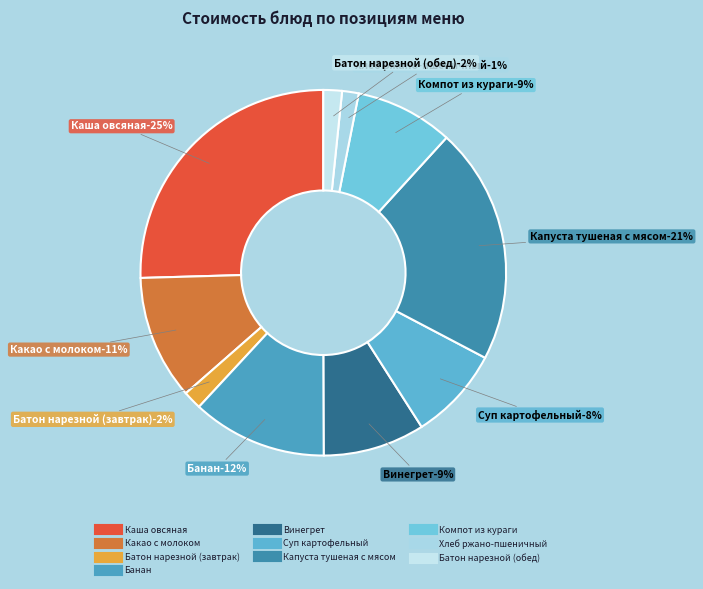

Count the number of slices in the pie.

10